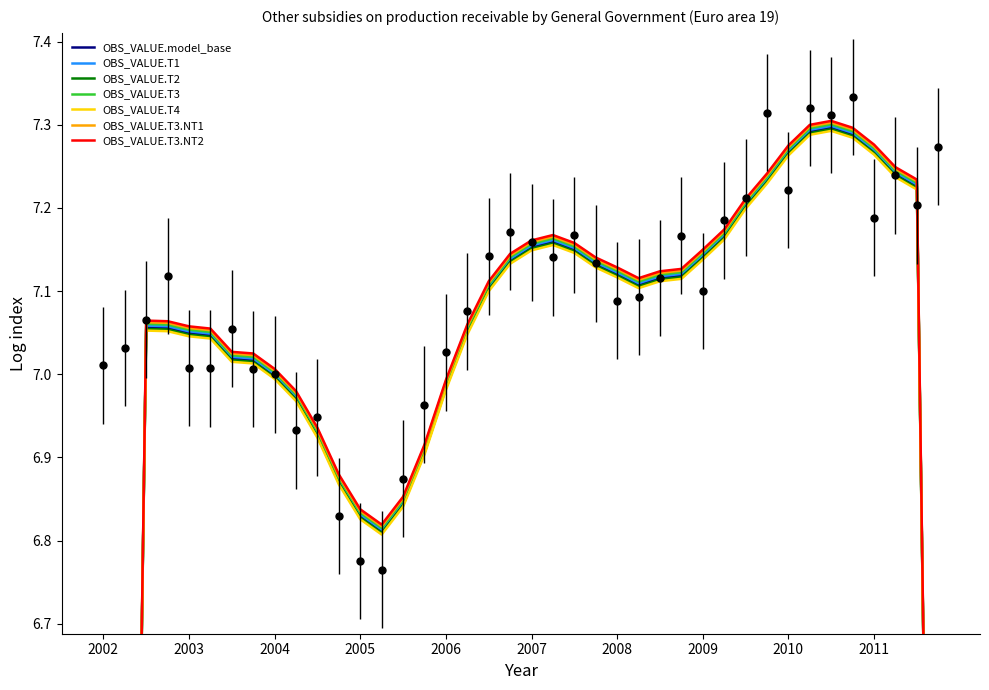

At which category does the data reach its first local peak?

2002-Q4